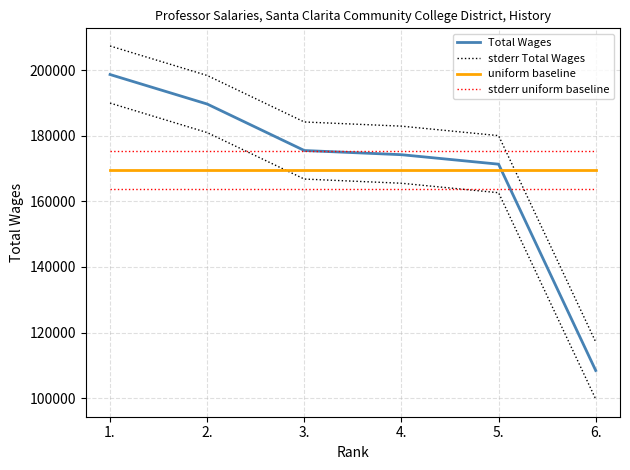

Reading left to right, extract all data points from this chart.

Total Wages: 198650.0	189657.0	175493.0	174219.0	171329.0	108446.0
stderr Total Wages: 207349.2	198356.2	184192.2	182918.2	180028.2	117145.2
uniform baseline: 169632.3	169632.3	169632.3	169632.3	169632.3	169632.3
stderr uniform baseline: 175431.8	175431.8	175431.8	175431.8	175431.8	175431.8